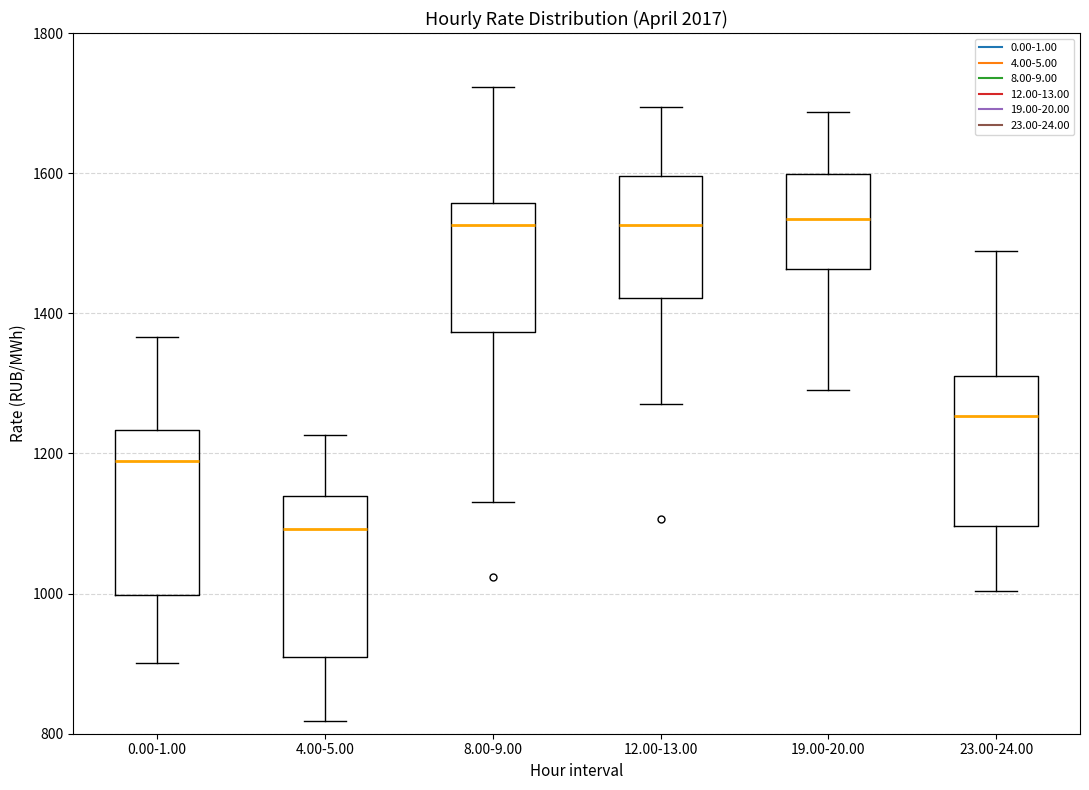

Reading left to right, read every box against the y-axis: the position of its median line, the range the box covers, and the ends of its whiskers. The values are not printed on the chart, so give them approximately, as read against the axis.

0.00-1.00: median 1180, box 1000 to 1240, whiskers 900 to 1360
4.00-5.00: median 1100, box 920 to 1140, whiskers 820 to 1220
8.00-9.00: median 1520, box 1380 to 1560, whiskers 1140 to 1720
12.00-13.00: median 1520, box 1420 to 1600, whiskers 1280 to 1700
19.00-20.00: median 1540, box 1460 to 1600, whiskers 1300 to 1680
23.00-24.00: median 1260, box 1100 to 1300, whiskers 1000 to 1480